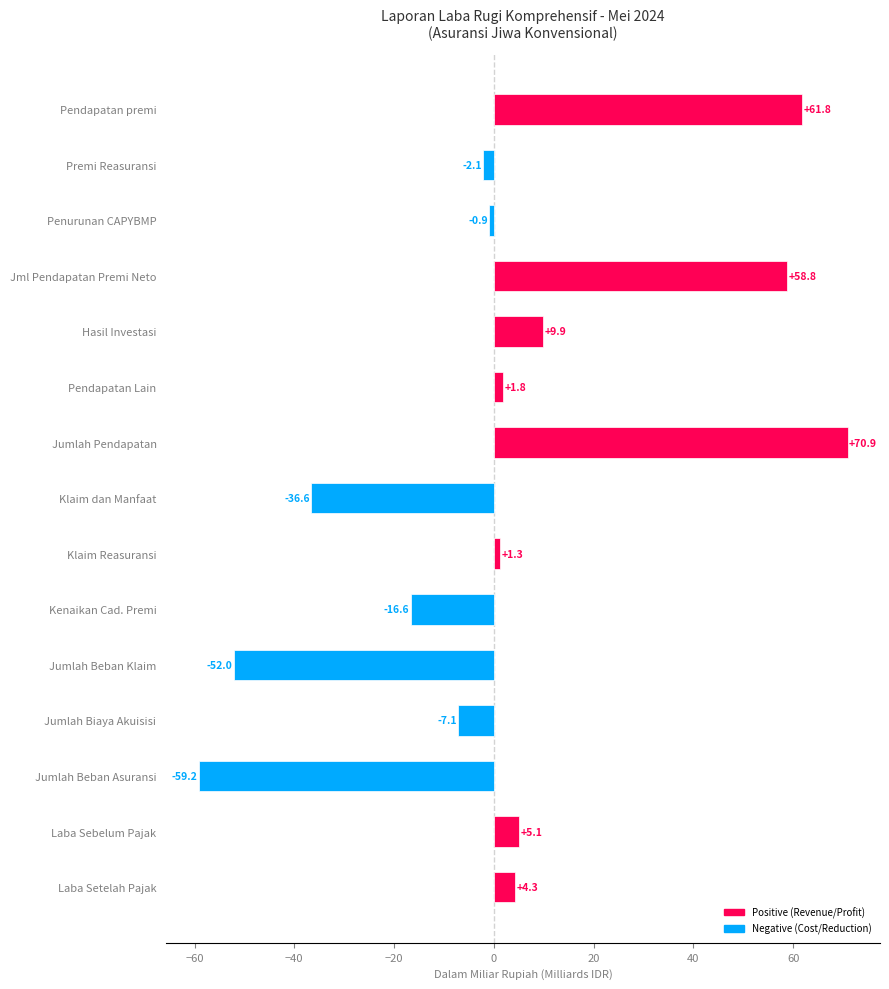

Reading bottom to top, extract all data points from this chart.

4.3	5.1	-59.2	-7.1	-52.0	-16.6	1.3	-36.6	70.9	1.8	9.9	58.8	-0.9	-2.1	61.8